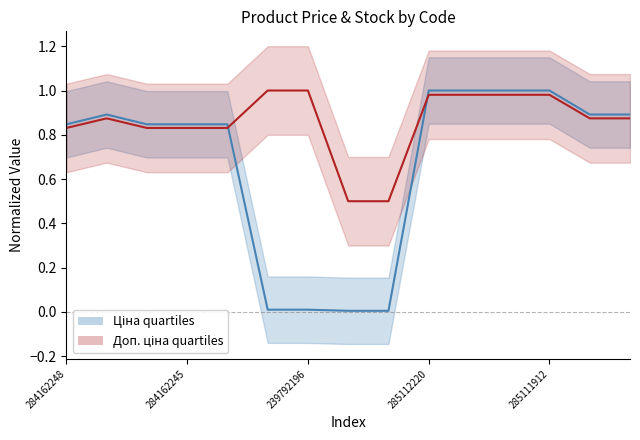

What is the difference between the maximum and minimum values in the Доп. ціна series?

0.5